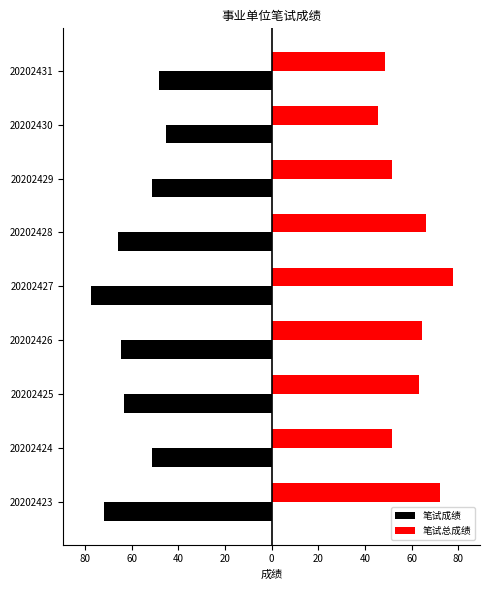

What are all the series names shown in the legend?

笔试成绩, 笔试总成绩